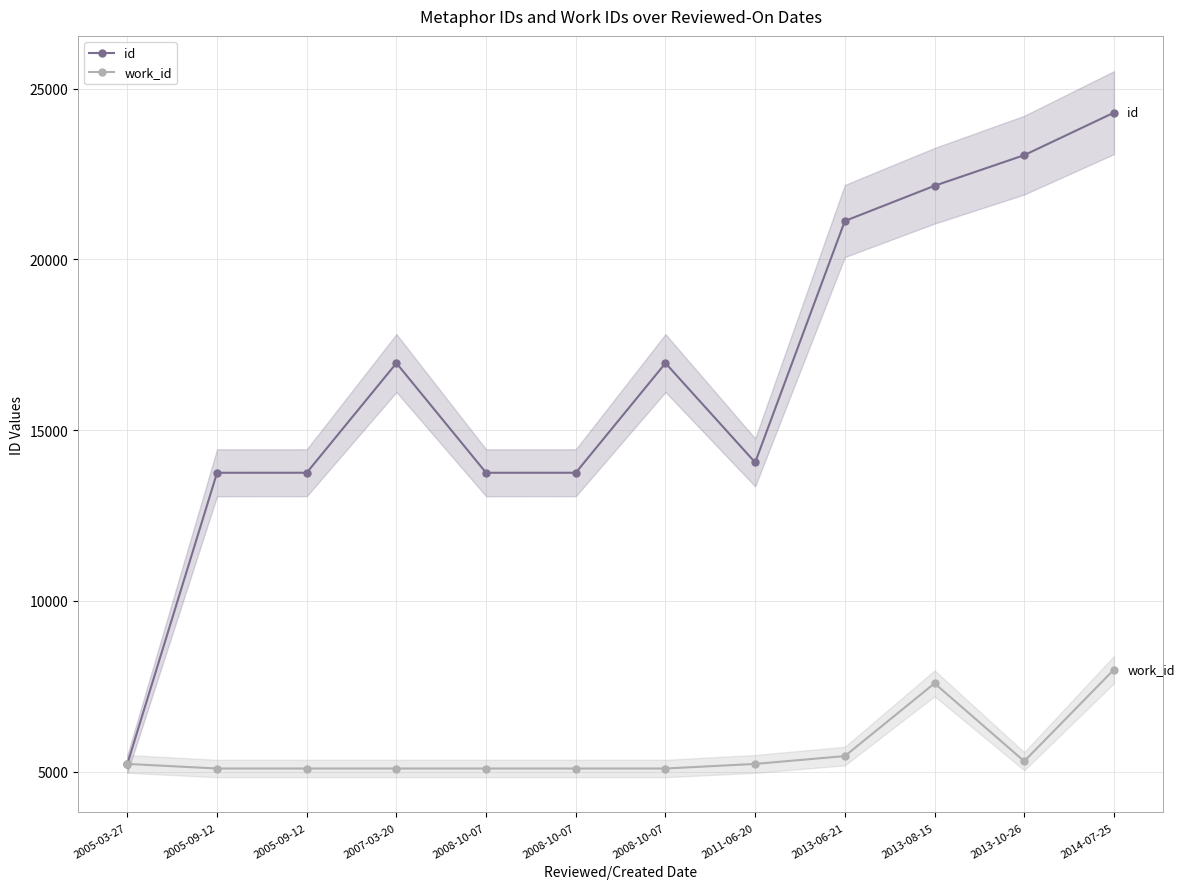

What is the lowest value of the work_id series?

5088